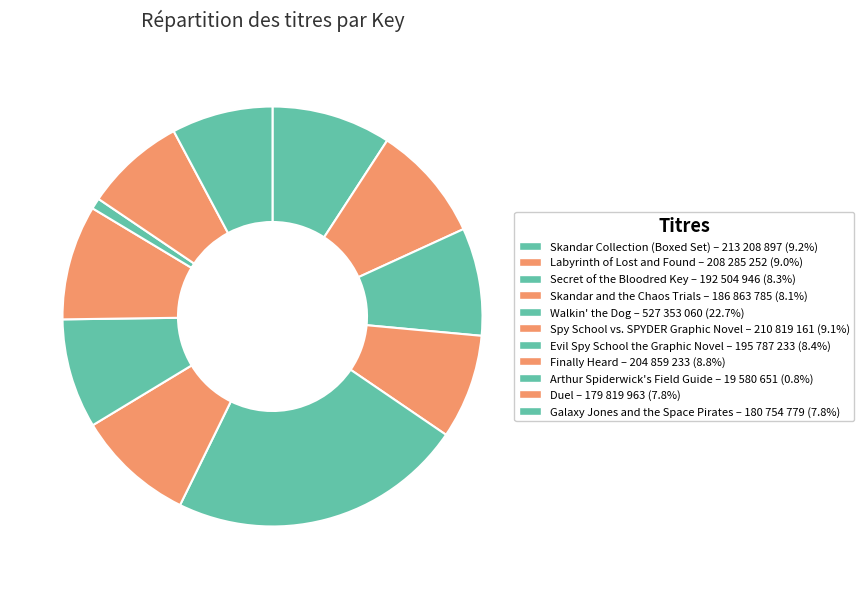

To the nearest percent, what is the difference between the Duel and Spy School vs. SPYDER Graphic Novel slice percentages?

1%